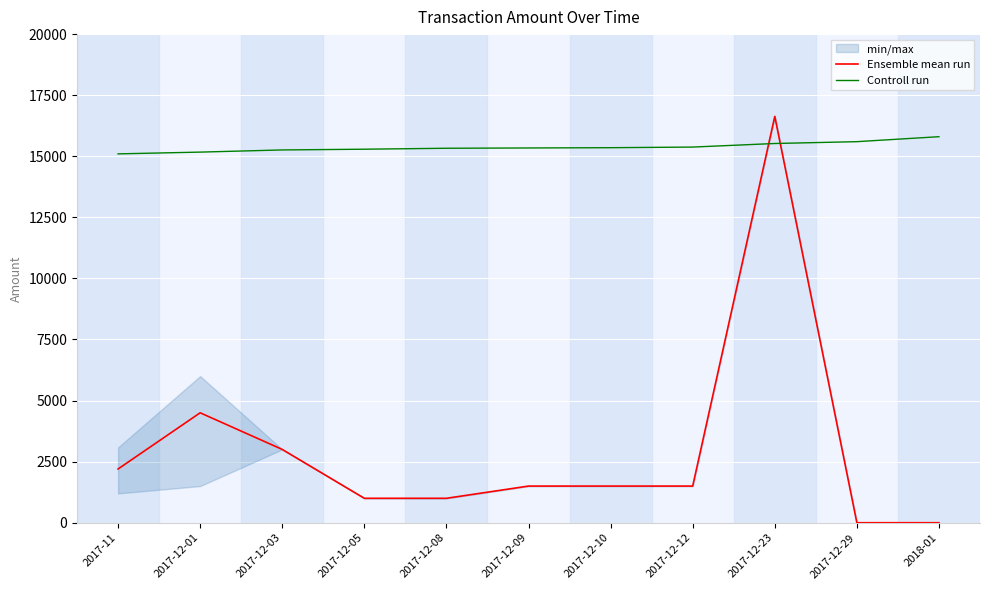

Where does the Controll run series first go above 15339?

2017-12-09